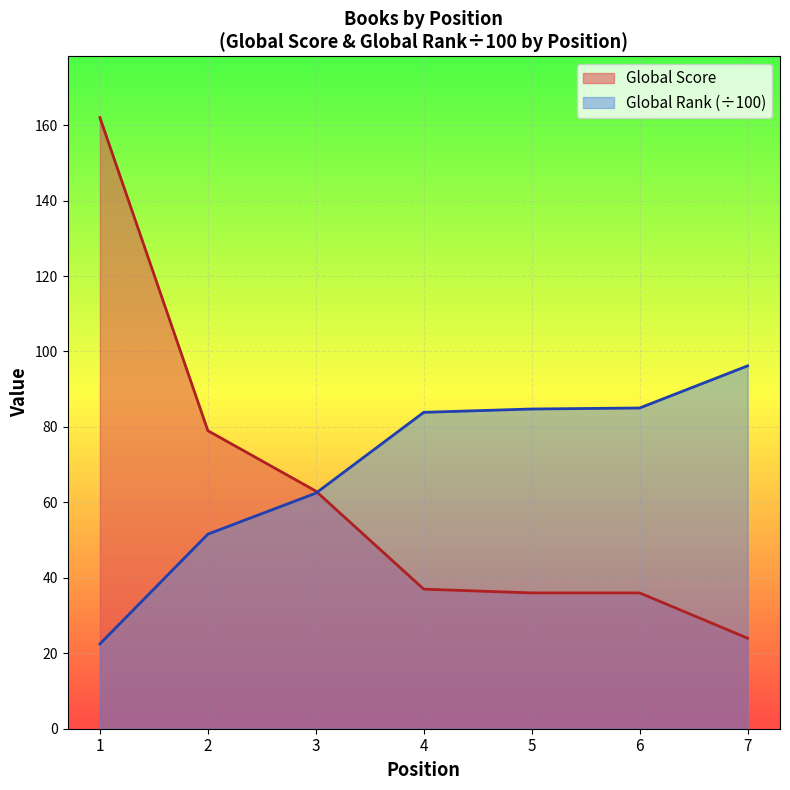

True or false: Global Score and Global Rank intersect in this chart.

True